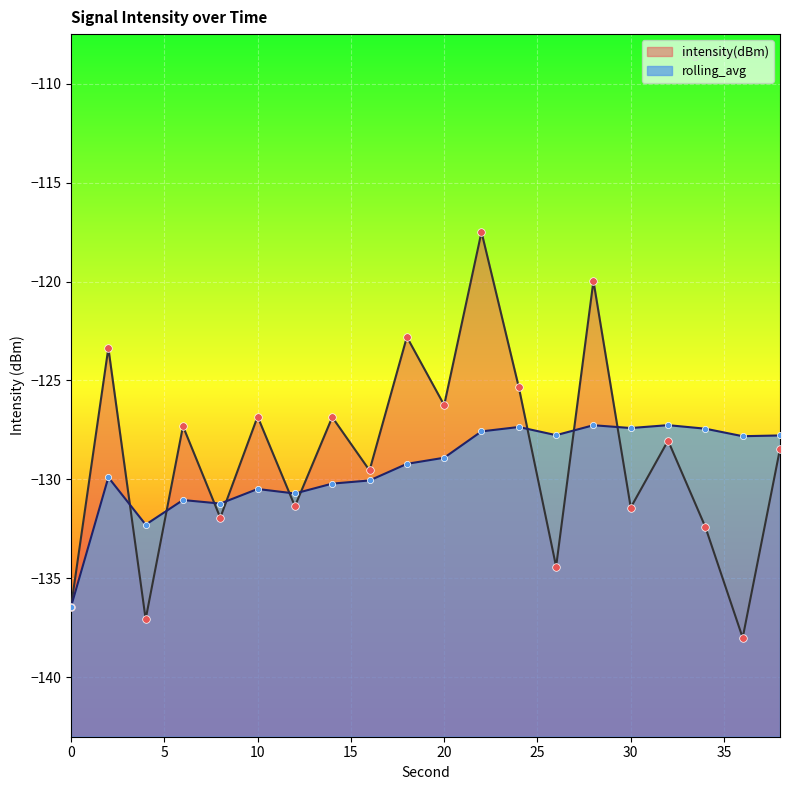

Is the value of rolling_avg at 30 greater than the value of intensity(dBm) at 38?

Yes